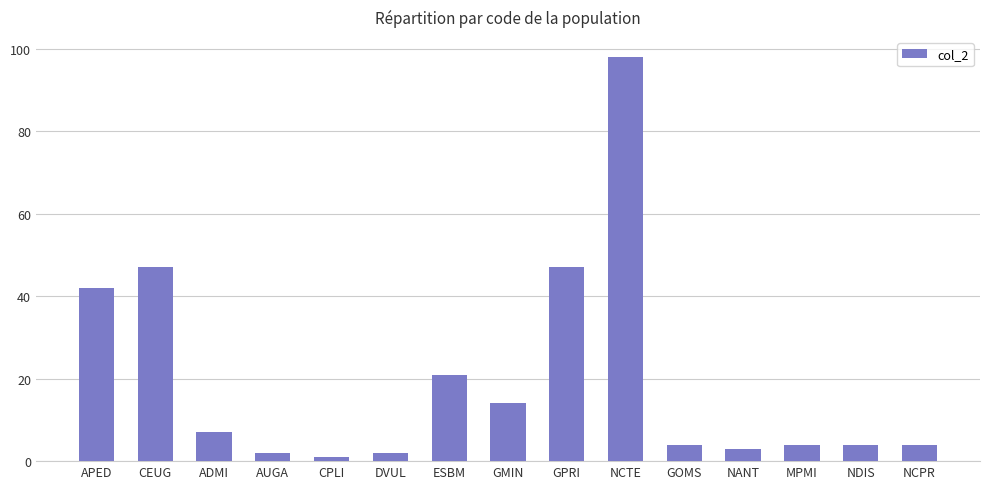

Reading right to left, list all the values displayed in this chart.

NCPR=4	NDIS=4	MPMI=4	NANT=3	GOMS=4	NCTE=98	GPRI=47	GMIN=14	ESBM=21	DVUL=2	CPLI=1	AUGA=2	ADMI=7	CEUG=47	APED=42